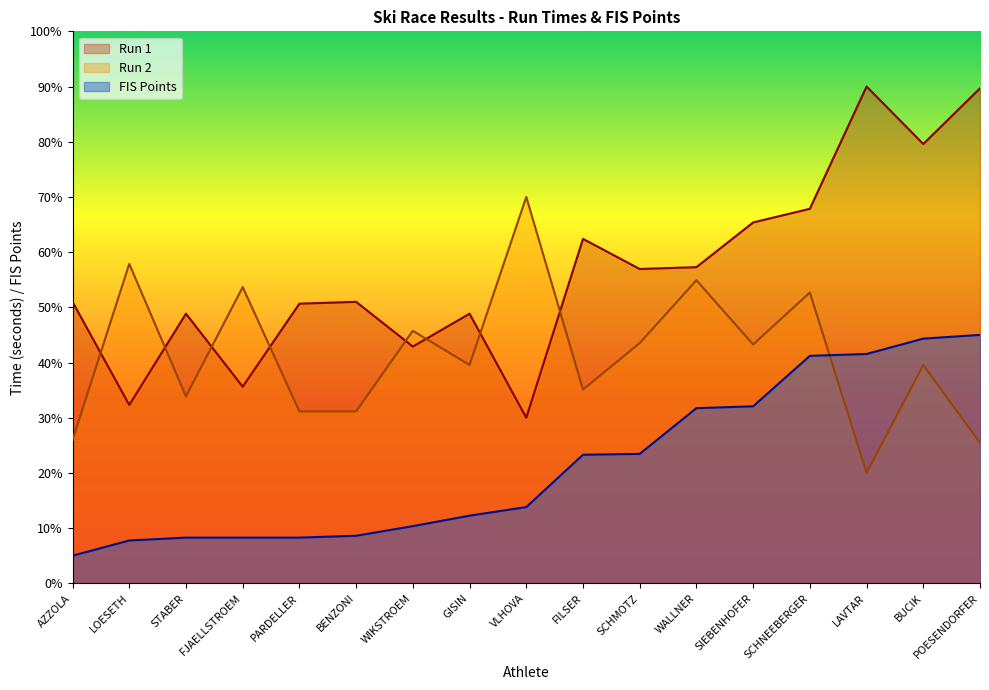

What is the value of the FIS Points point at the 16th from the left?

44.3